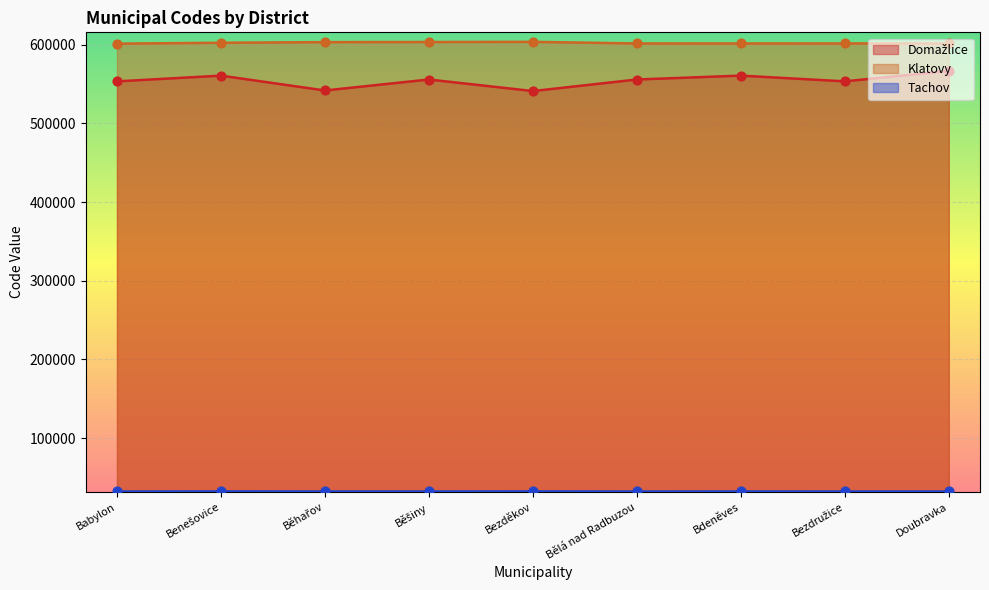

Which series reaches the minimum Y coordinate?

Tachov